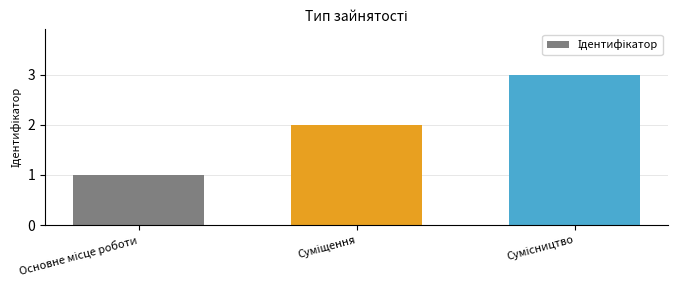

What is the sum of all values?

6